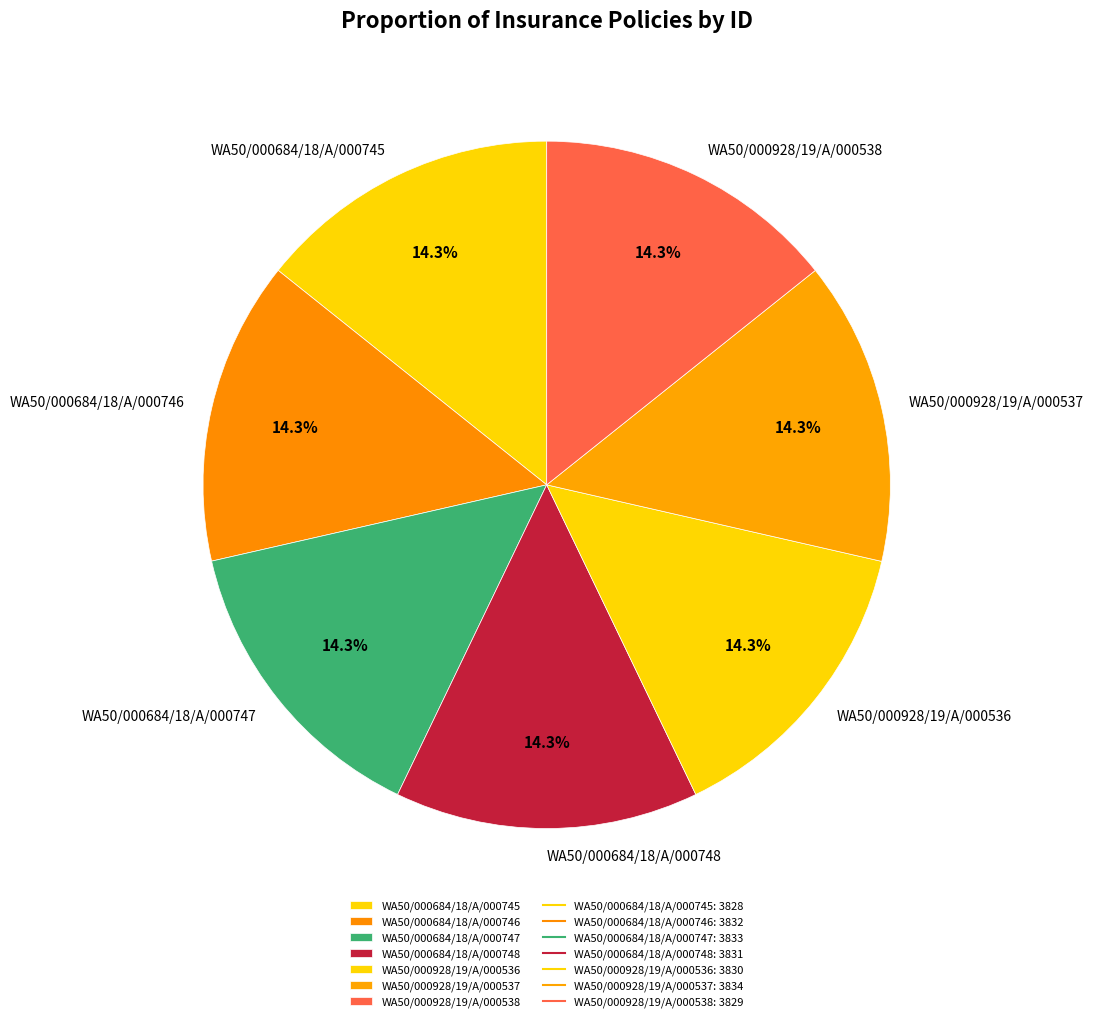

Does any single category account for the majority?

No